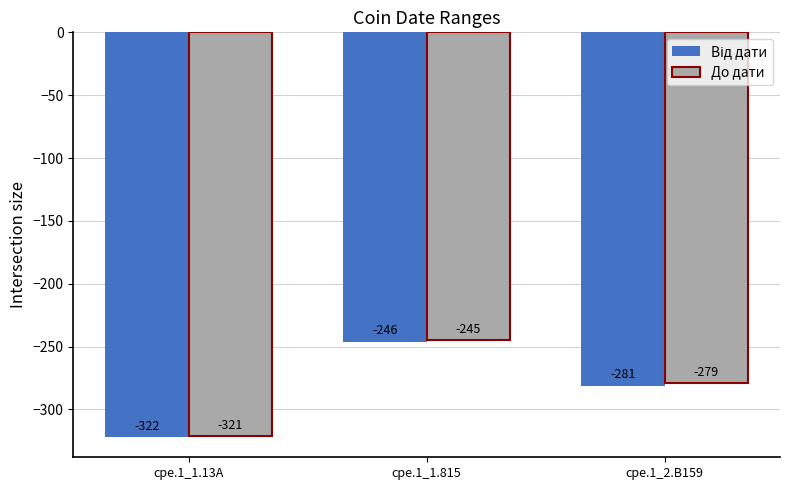

Which series changed the most between cpe.1_1.13A and cpe.1_2.B159?

До дати